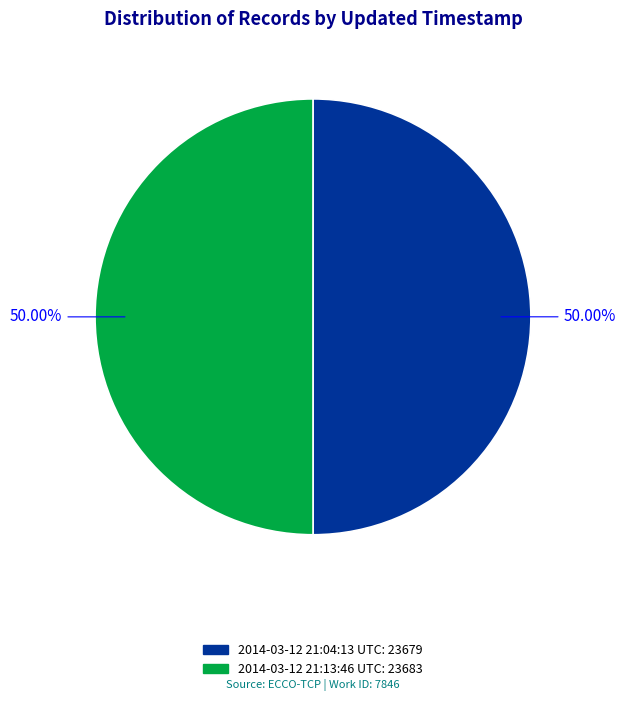

To the nearest percent, what is the combined percentage of 2014-03-12 21:04:13 UTC and 2014-03-12 21:13:46 UTC?

100%